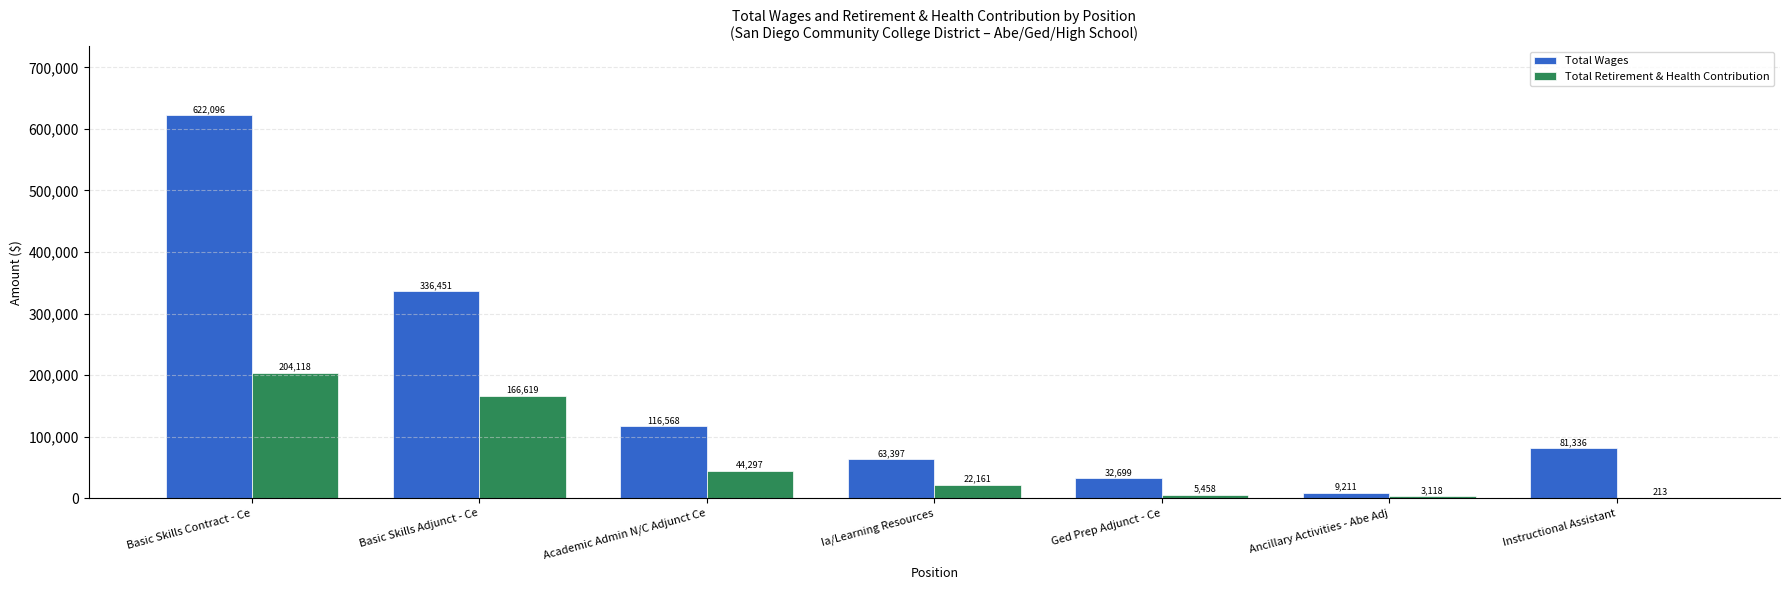

Is it true that Total Wages equals 349133 at Basic Skills Contract - Ce?

False